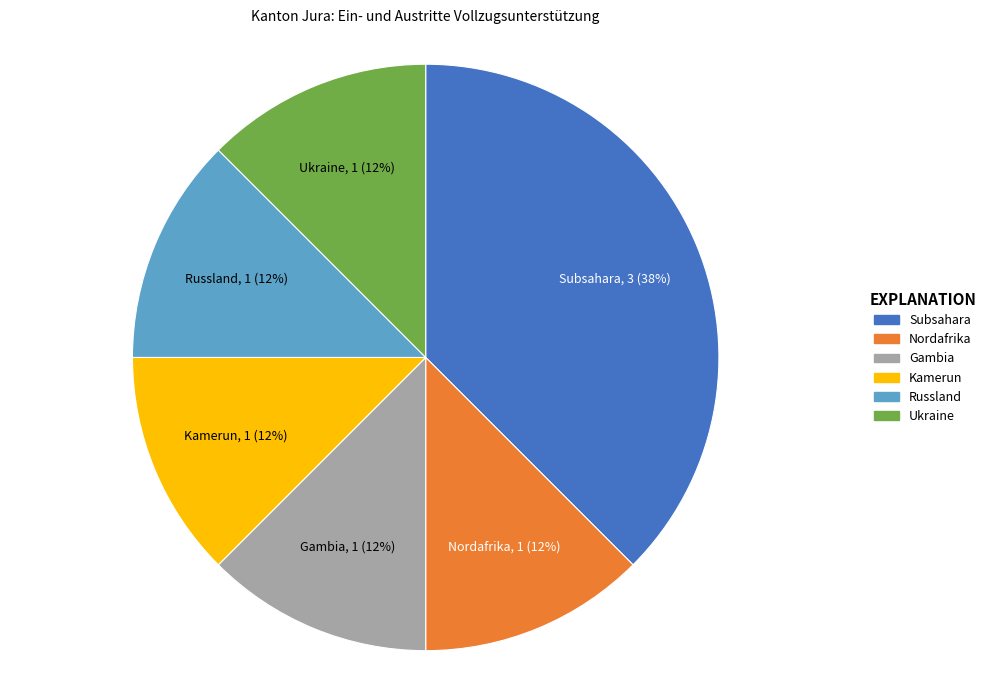

What is the largest slice in the pie chart?

Subsahara